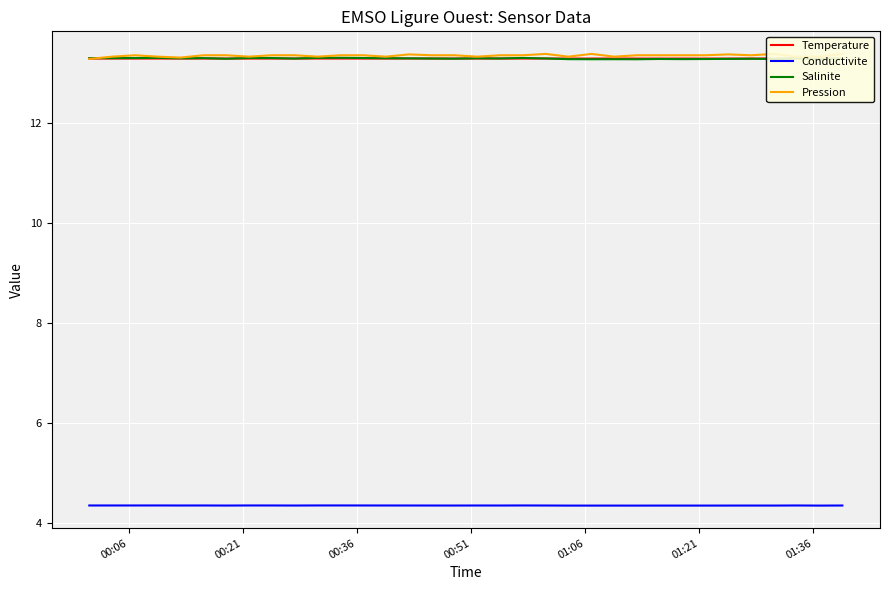

How many distinct data groups are displayed?

4